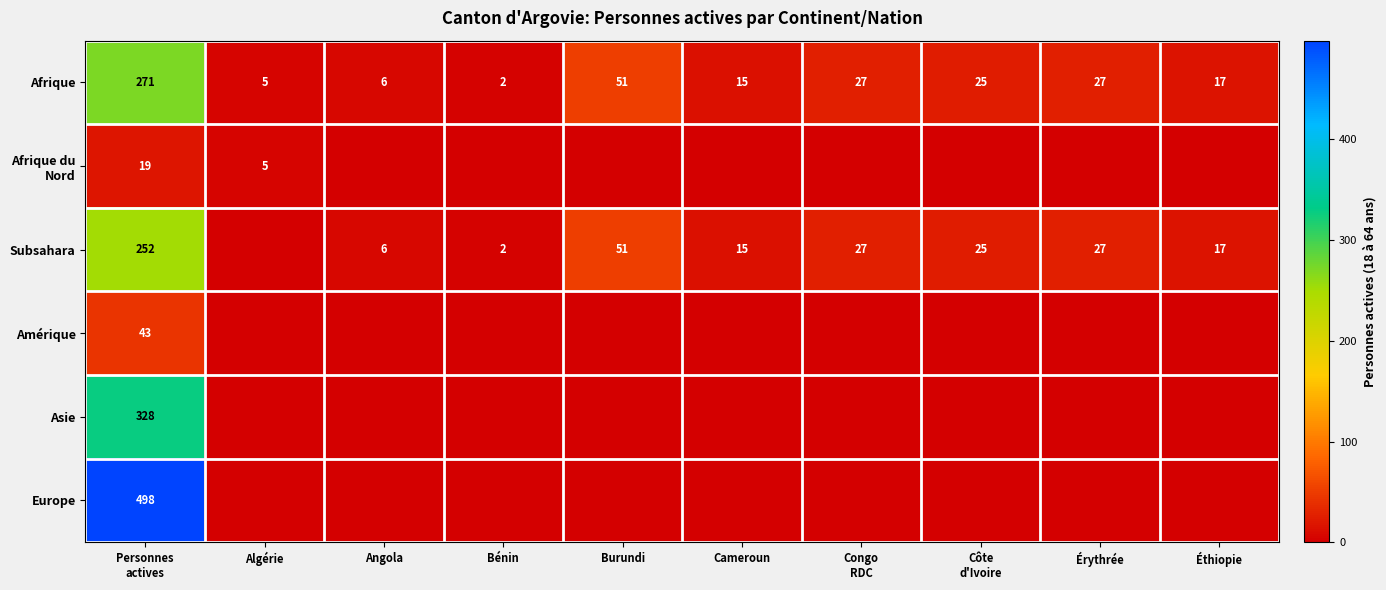

What is the difference between the Subsahara values at Burundi and Cameroun?

36